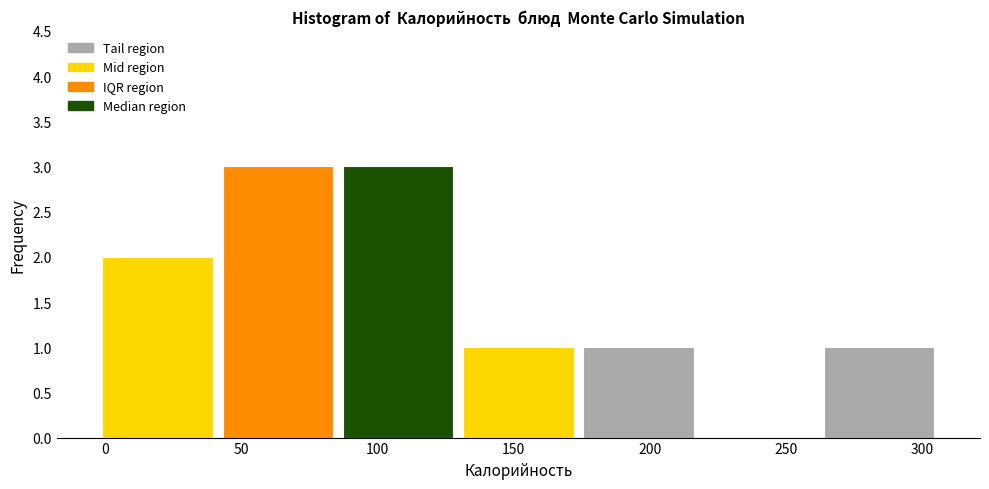

Reading left to right, transcribe this chart: for each bar, give the range it covers on the x-axis and its height. Neither the bar edges nor the heights are printed on the chart, so give them approximately, as read against the axes.

-5 to 40: 2
40 to 85: 3
85 to 130: 3
130 to 175: 1
175 to 220: 1
220 to 260: 0
260 to 305: 1